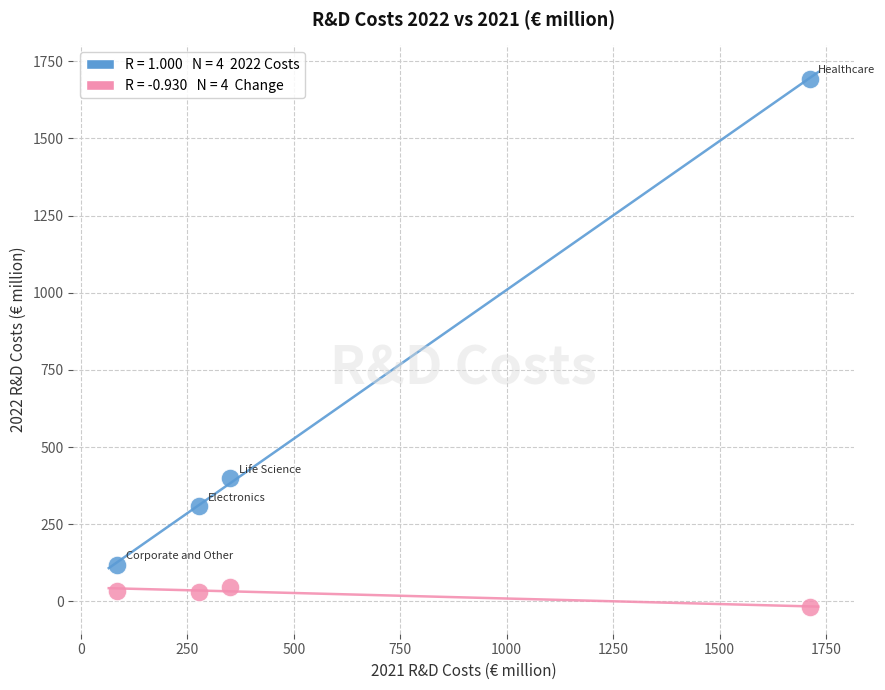

Across all series, what Y value is closest to 838?

399